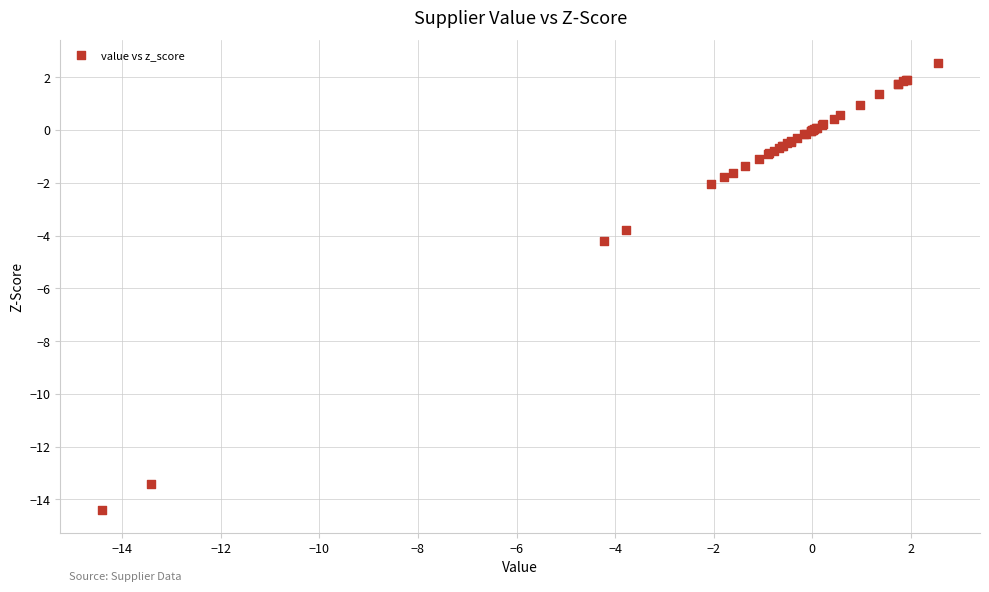

What Y value in the scatter plot is closest to -5?

-4.2